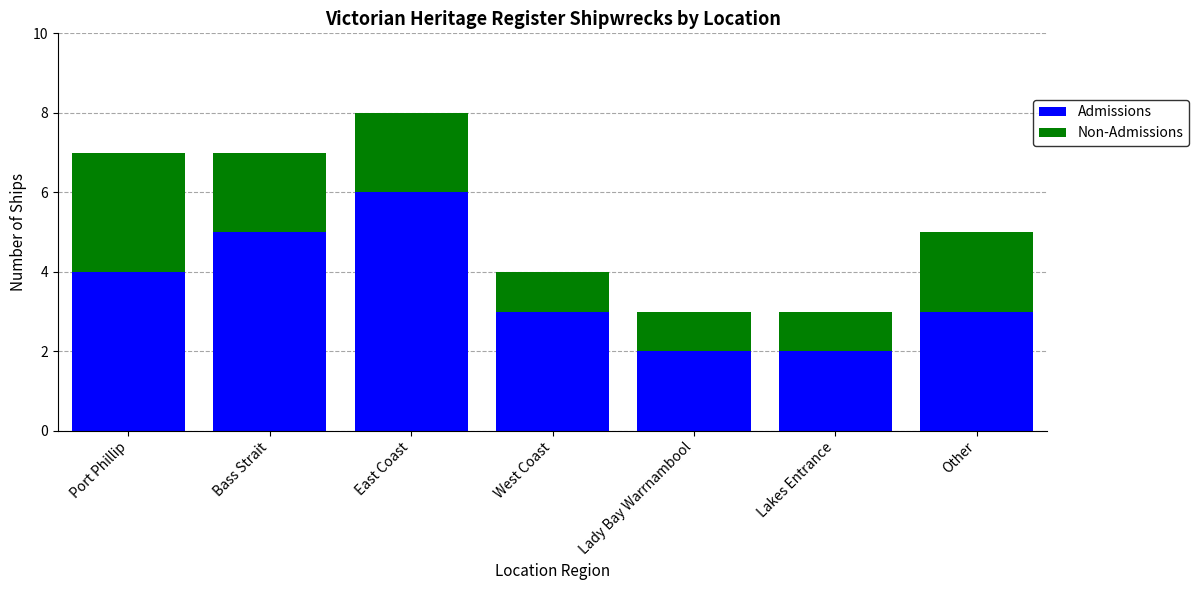

Reading left to right, what are the values for Admissions?

4	5	6	3	2	2	3